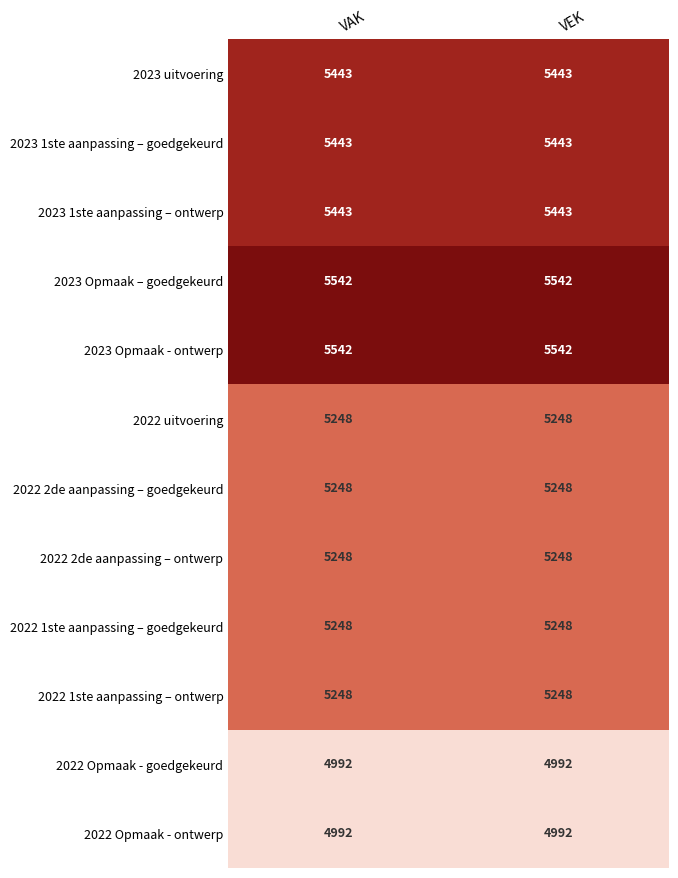

What is the smallest value displayed?

4992